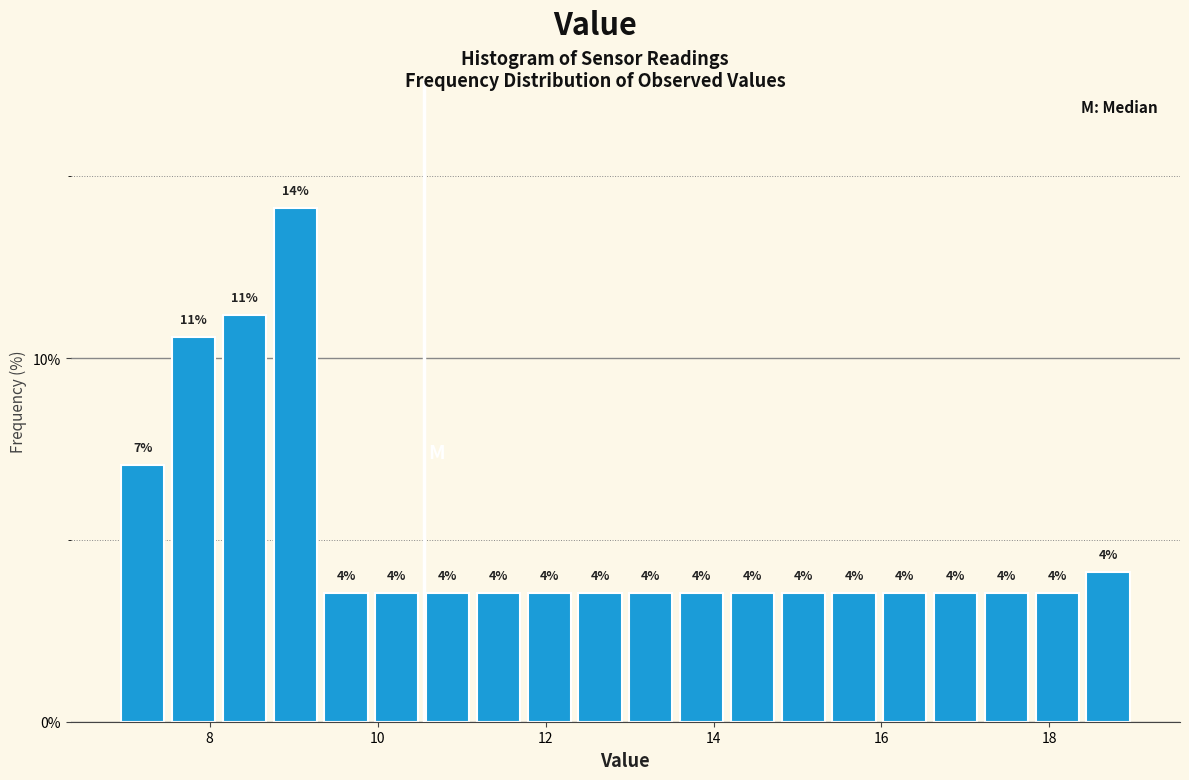

Read against the x-axis, roughly where is the centre of the tallest bar?

9.0